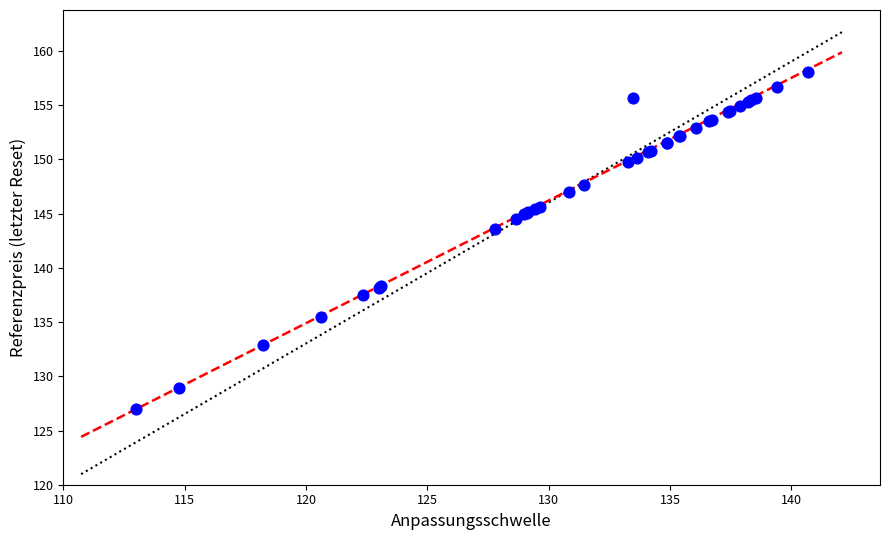

What Y value in the scatter plot is closest to 142?

143.6